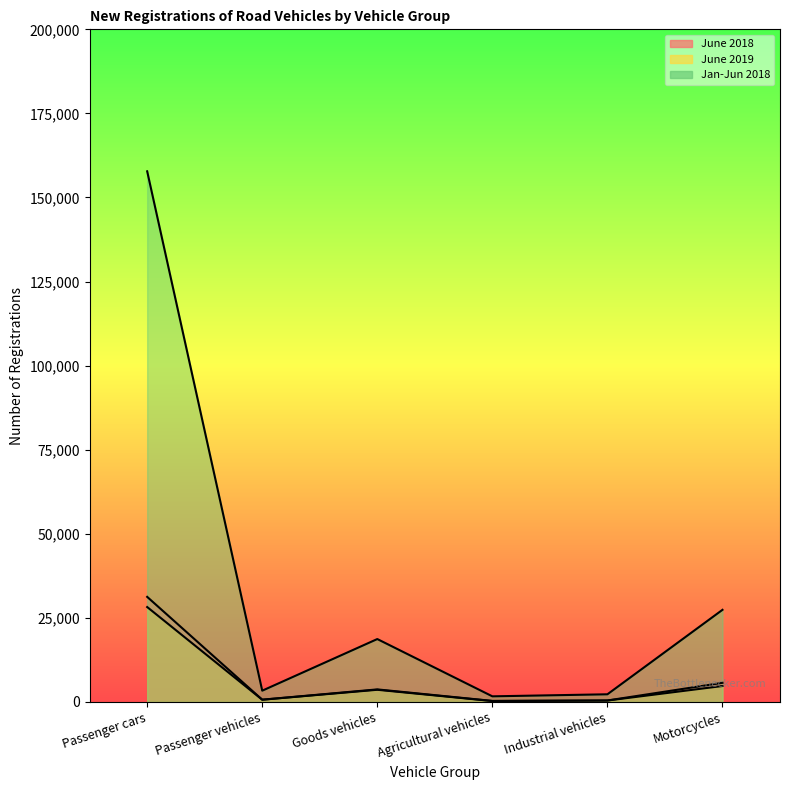

How many interior local peaks does the June 2018 series have?

1